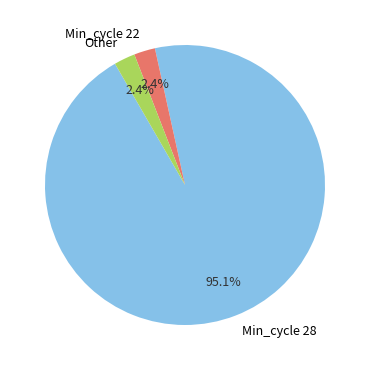

How much of the chart is everything except Min_cycle 22?

97.6%